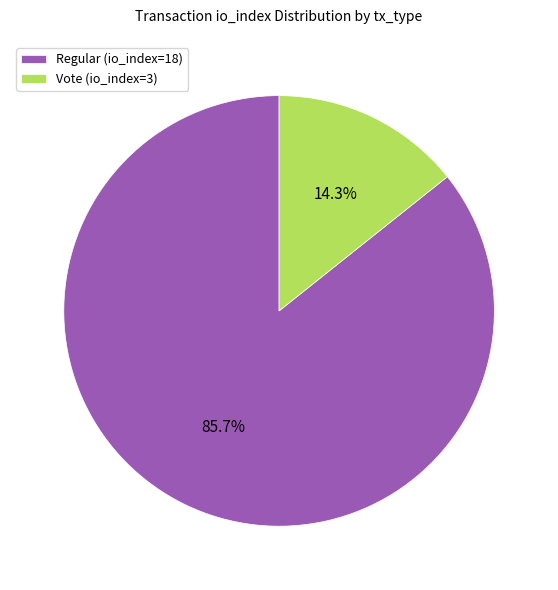

What percentage is the Vote (io_index=3) slice, to the nearest percent?

14%